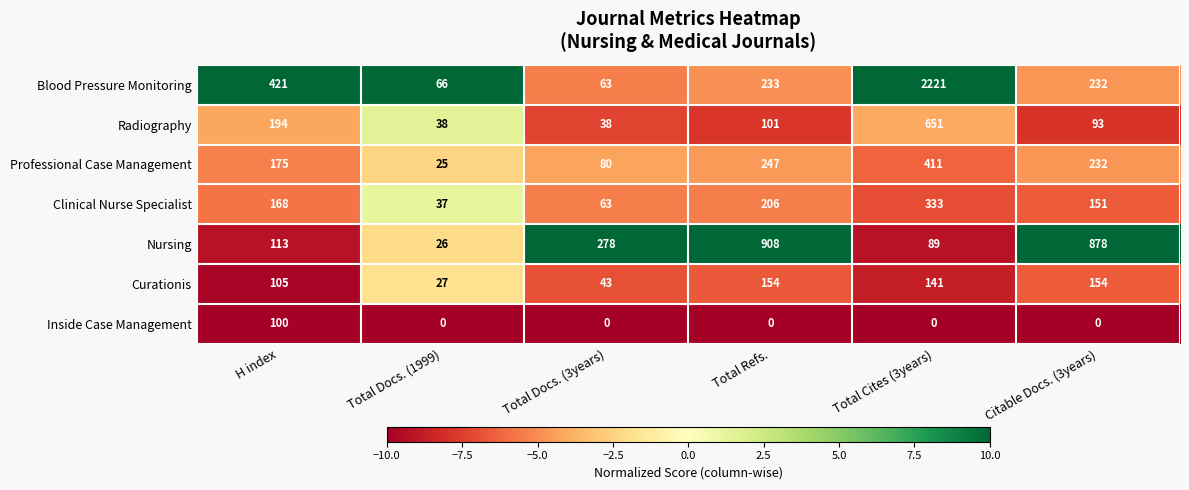

At Total Cites (3years), list the series in order from largest to smallest.

Blood Pressure Monitoring, Radiography, Professional Case Management, Clinical Nurse Specialist, Curationis, Nursing, Inside Case Management